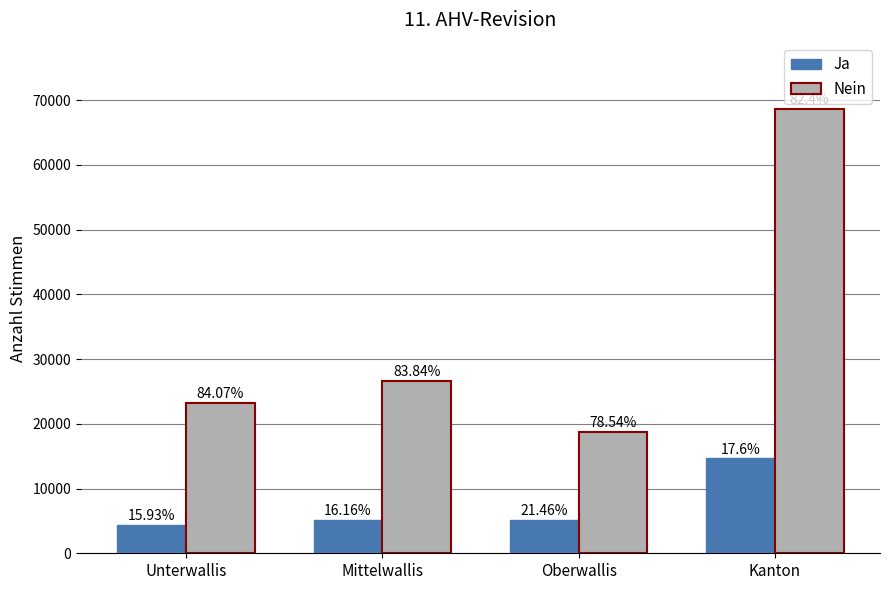

What is the total value across all series at Mittelwallis?

31792